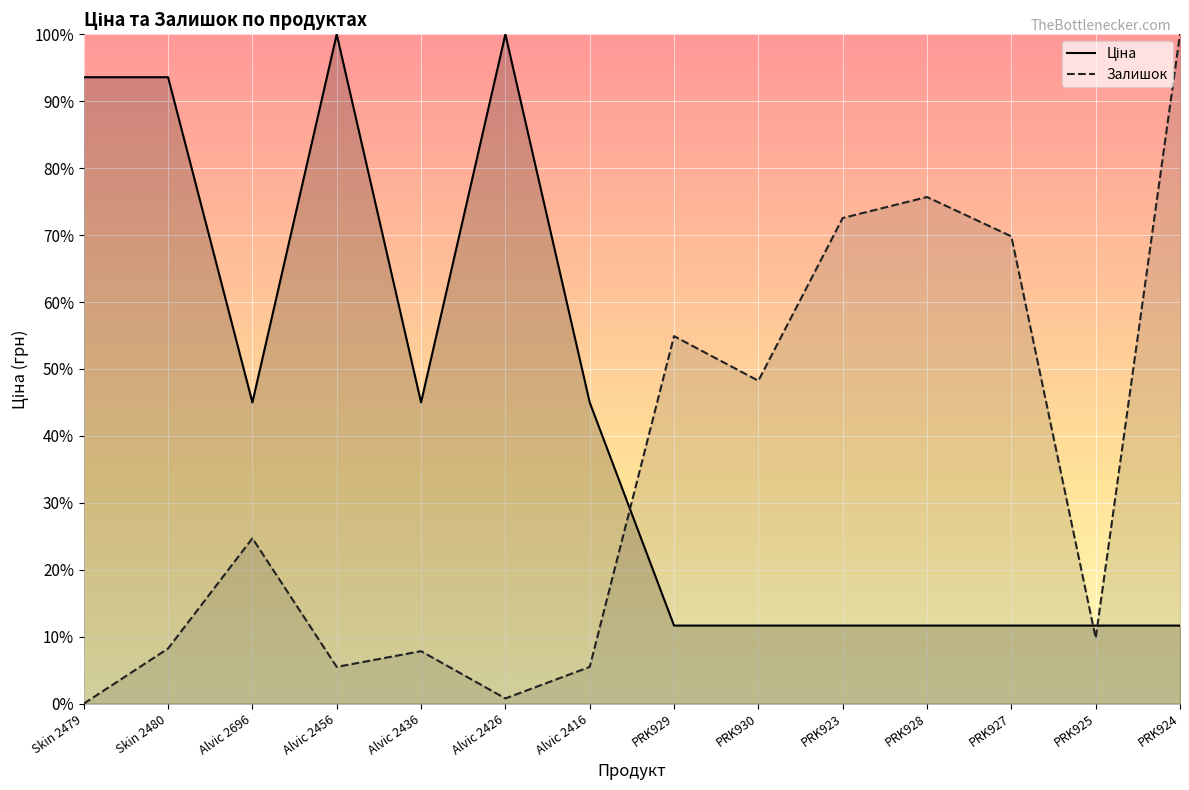

Reading left to right, transcribe all the data shown in this chart.

Ціна: 0.9	0.9	0.5	1.0	0.5	1.0	0.5	0.1	0.1	0.1	0.1	0.1	0.1	0.1
Залишок: 0.0	0.1	0.2	0.1	0.1	0.0	0.1	0.5	0.5	0.7	0.8	0.7	0.1	1.0